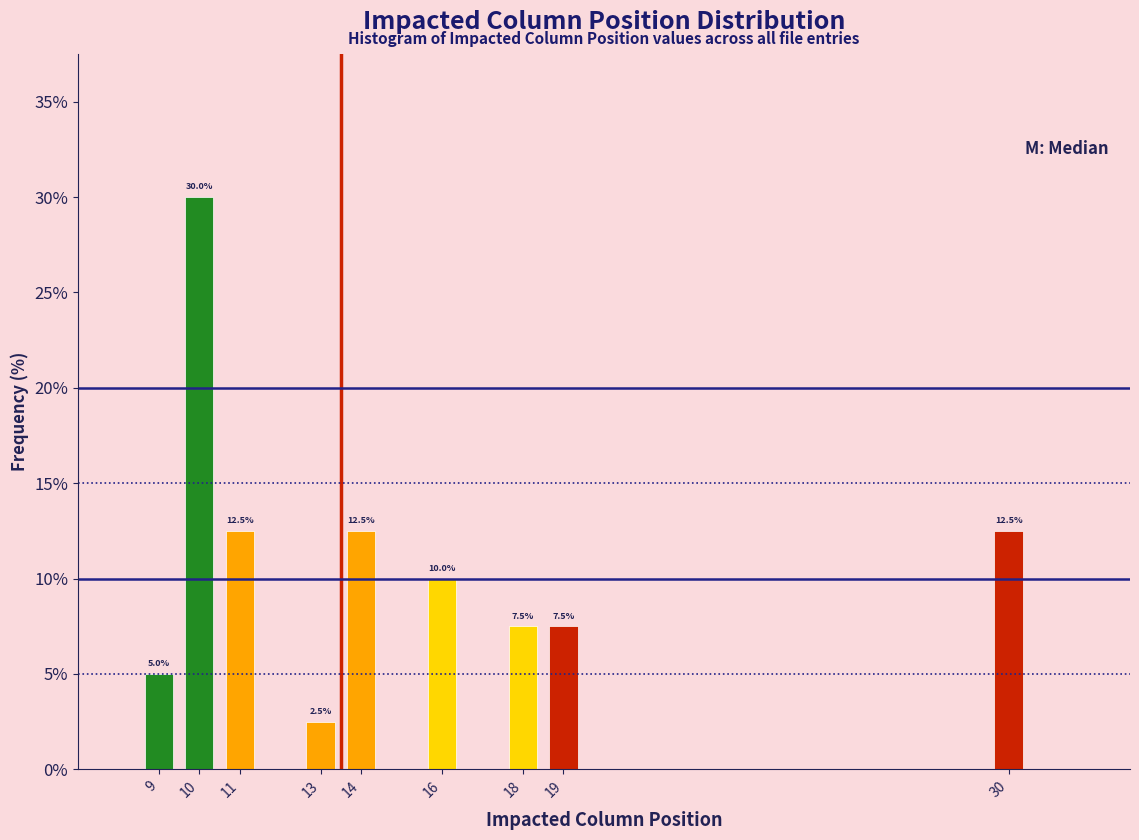

Reading left to right, extract all data points from this chart.

9=5.0	10=30.0	11=12.5	13=2.5	14=12.5	16=10.0	18=7.5	19=7.5	30=12.5